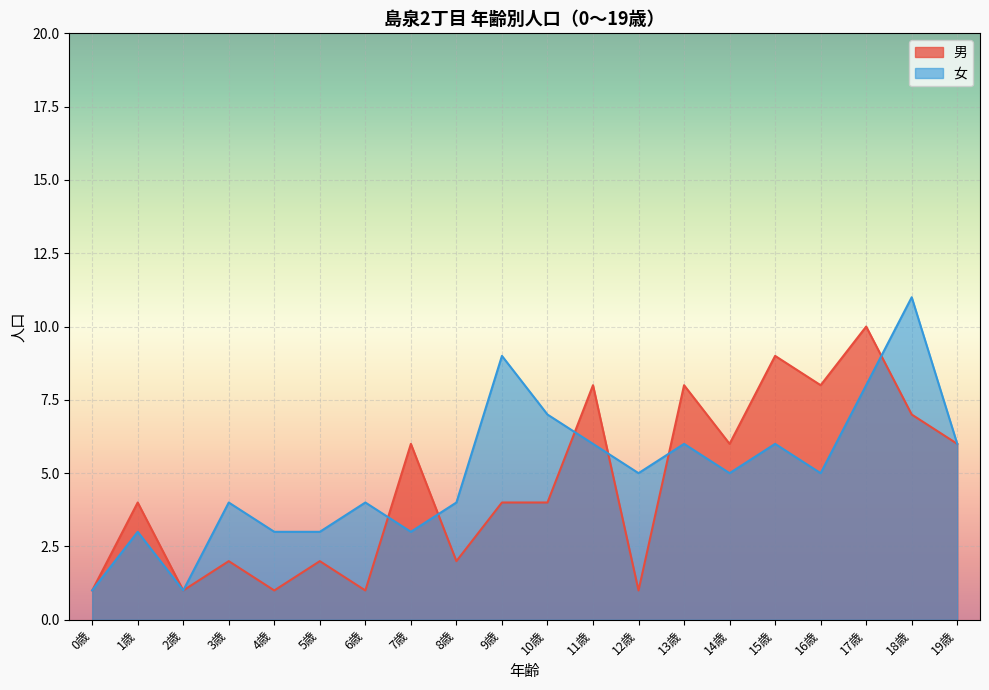

Reading left to right, list all the values displayed in this chart.

男: 0歳=1	1歳=4	2歳=1	3歳=2	4歳=1	5歳=2	6歳=1	7歳=6	8歳=2	9歳=4	10歳=4	11歳=8	12歳=1	13歳=8	14歳=6	15歳=9	16歳=8	17歳=10	18歳=7	19歳=6
女: 0歳=1	1歳=3	2歳=1	3歳=4	4歳=3	5歳=3	6歳=4	7歳=3	8歳=4	9歳=9	10歳=7	11歳=6	12歳=5	13歳=6	14歳=5	15歳=6	16歳=5	17歳=8	18歳=11	19歳=6